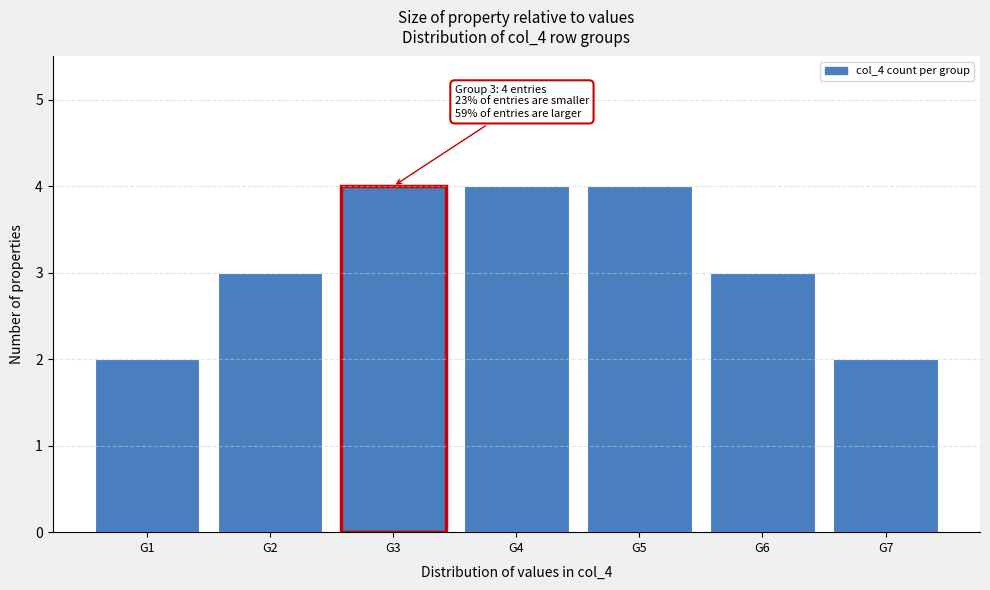

Reading left to right, transcribe all the data shown in this chart.

G1=2	G2=3	G3=4	G4=4	G5=4	G6=3	G7=2